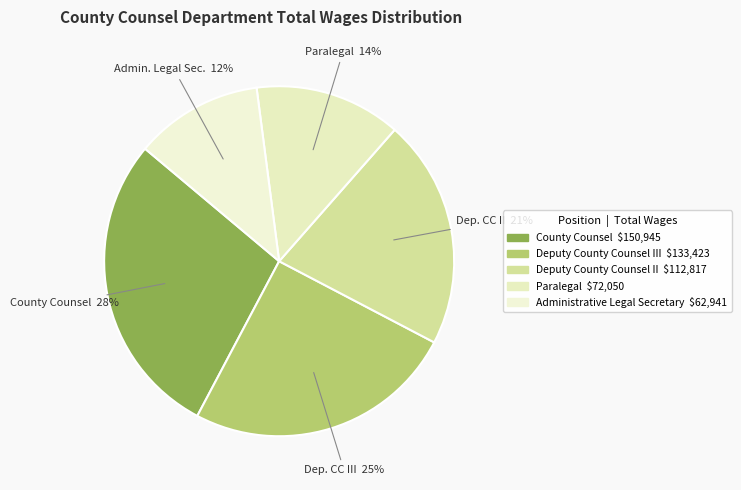

Count the number of slices in the pie.

5